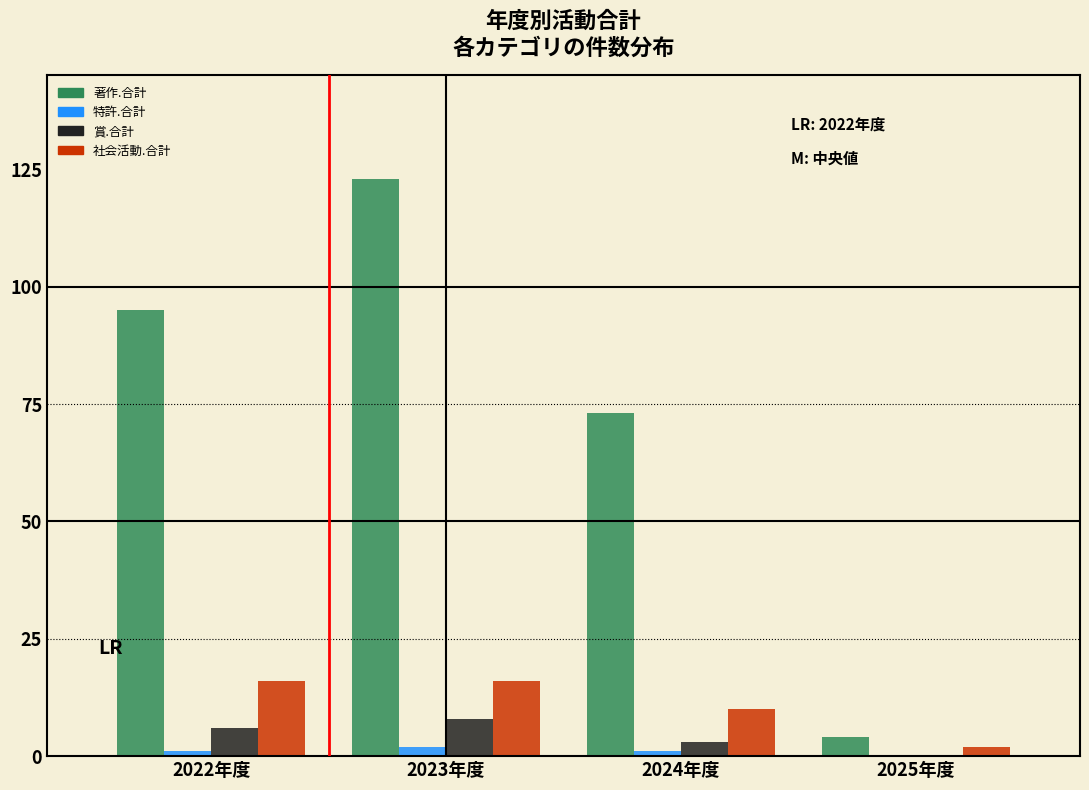

Reading right to left, extract all data points from this chart.

著作.合計: 2025年度=4	2024年度=73	2023年度=123	2022年度=95
特許.合計: 2025年度=0	2024年度=1	2023年度=2	2022年度=1
賞.合計: 2025年度=0	2024年度=3	2023年度=8	2022年度=6
社会活動.合計: 2025年度=2	2024年度=10	2023年度=16	2022年度=16